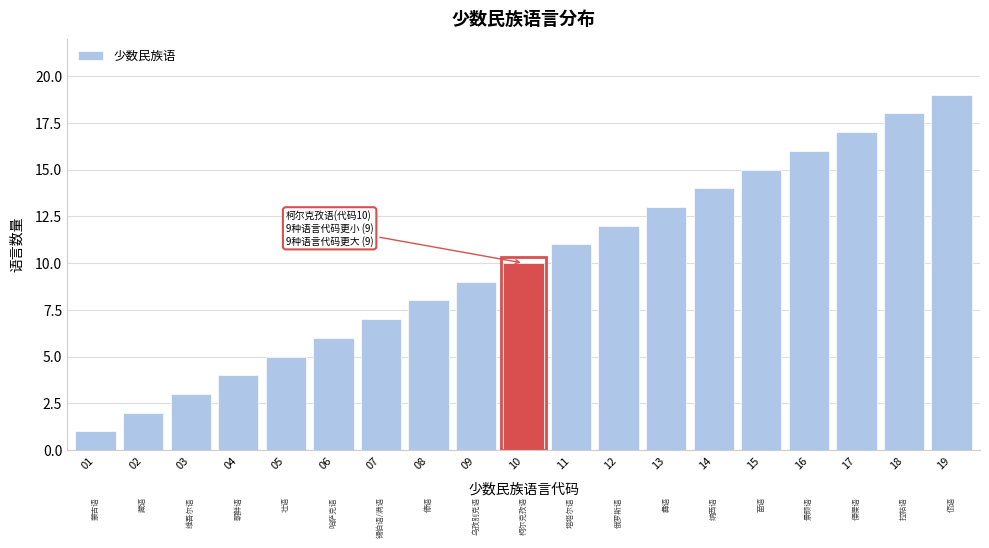

Is it true that the value at 06 is 6?

True